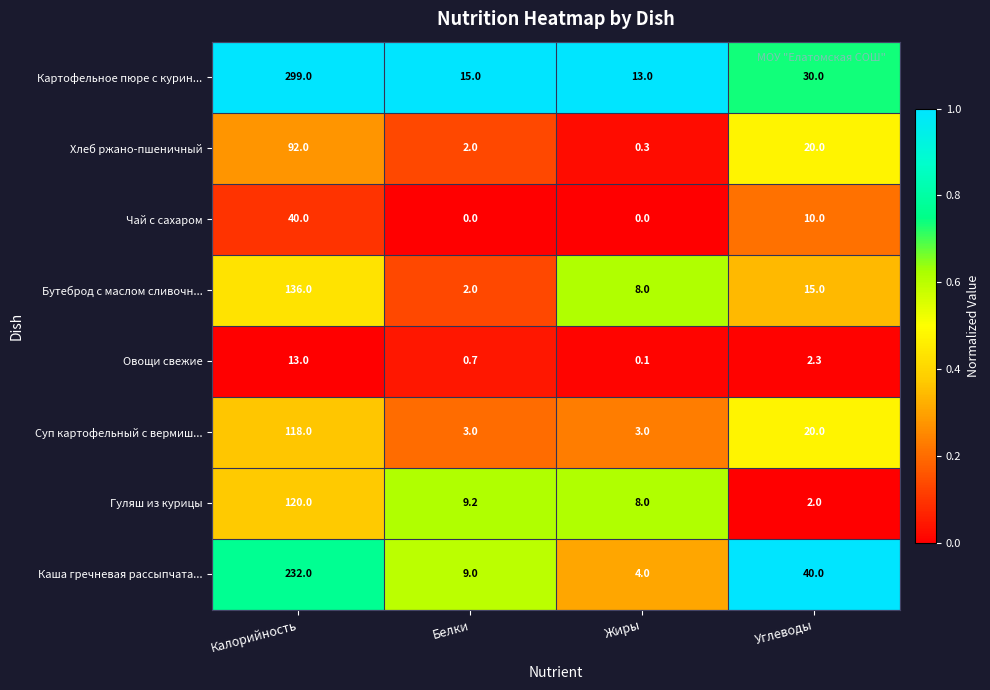

At which label does Чай с сахаром first exceed 10?

Калорийность